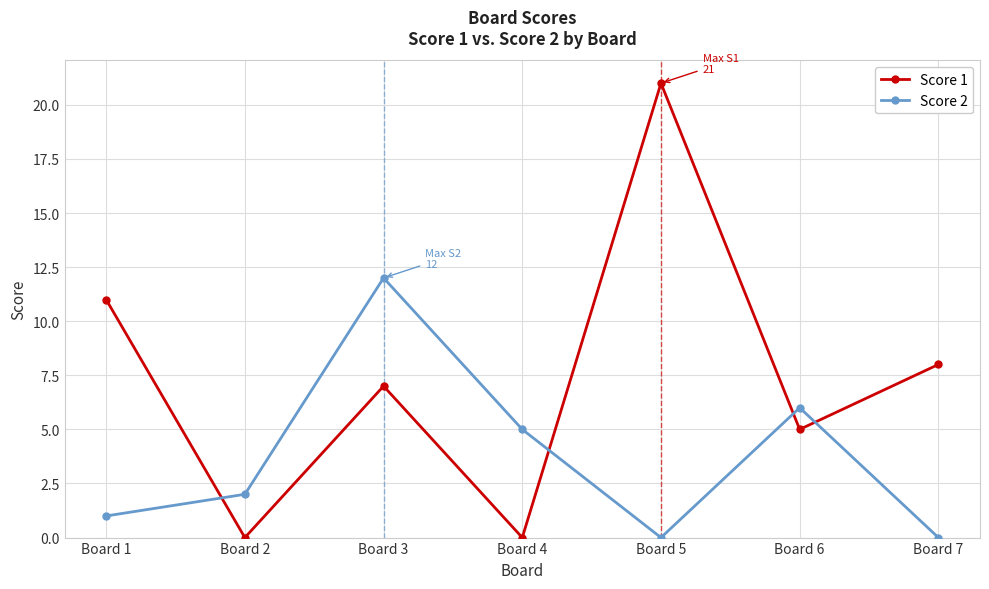

Reading right to left, extract all data points from this chart.

Score 1: 8	5	21	0	7	0	11
Score 2: 0	6	0	5	12	2	1